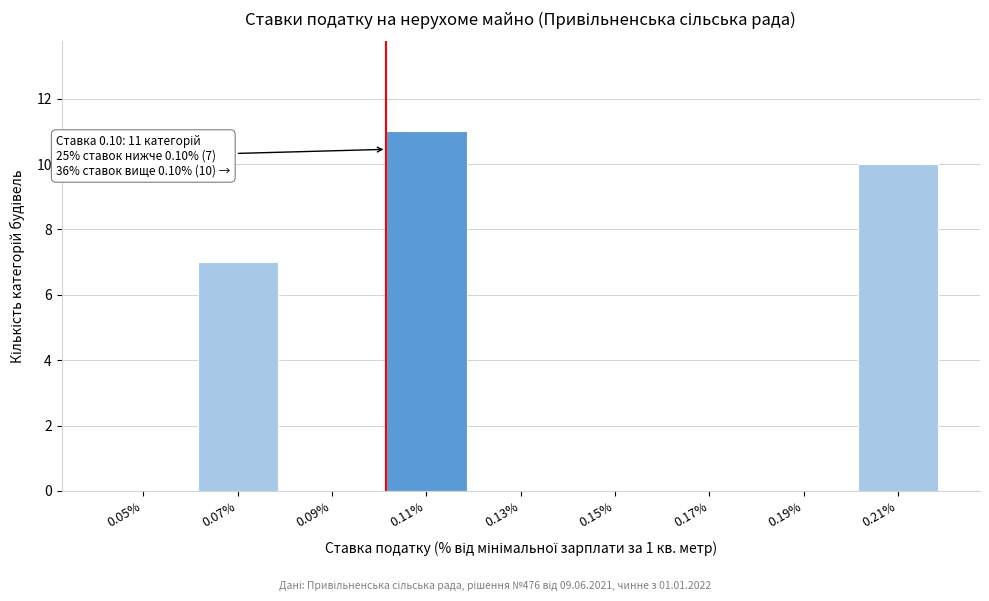

Over which range of the x-axis is the bar tallest?

0.10 to 0.12